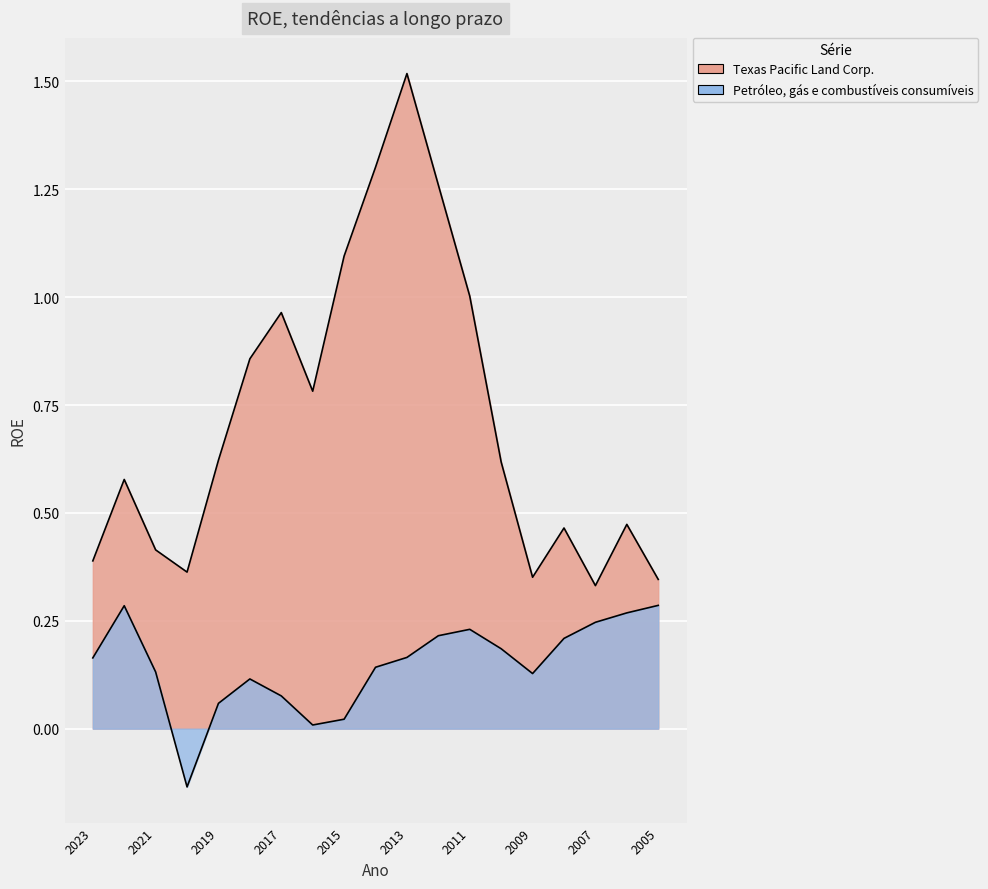

What is the maximum value for Petróleo, gás e combustíveis consumíveis?

0.3